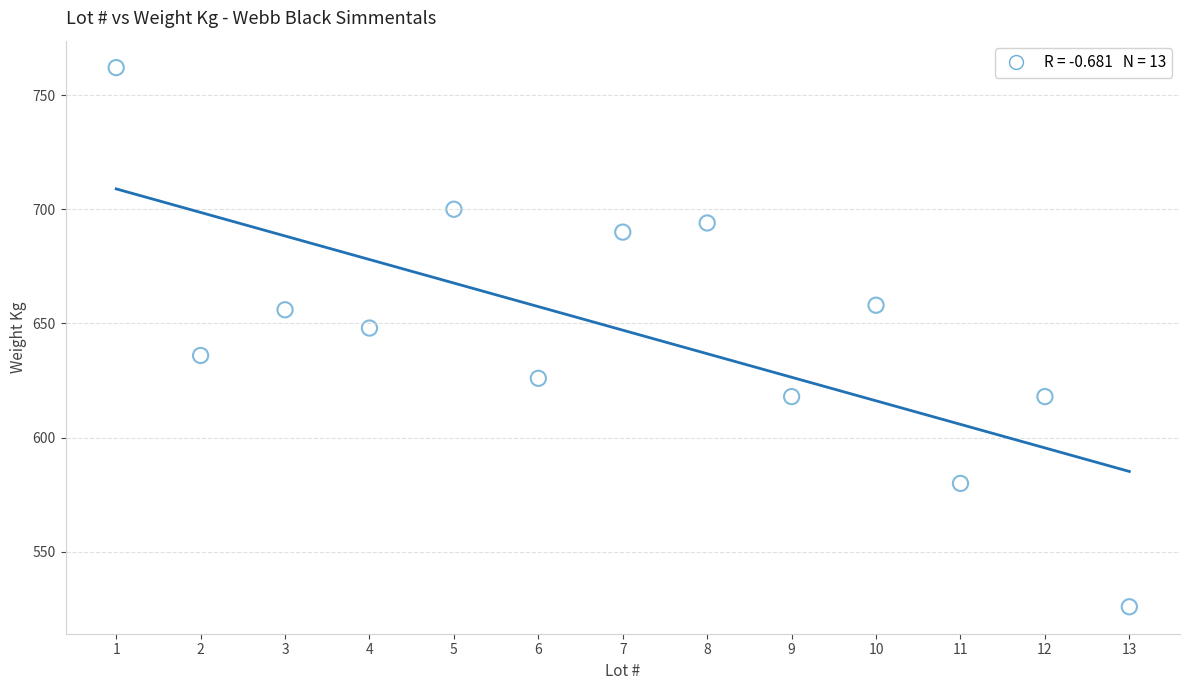

What is the range of Y values (max minus min)?

236